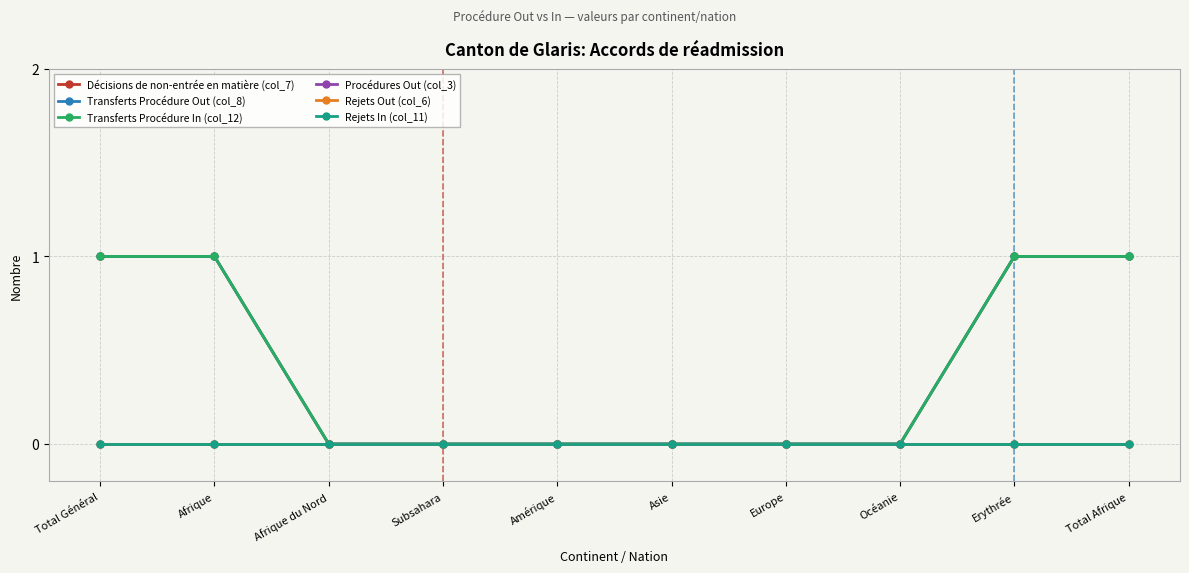

What position from the left is Total Afrique?

10